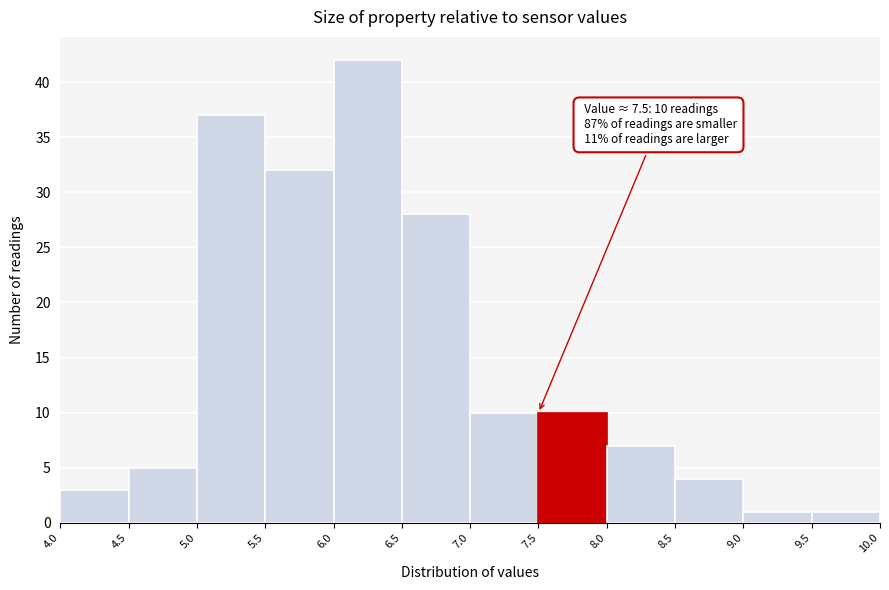

Over which range of the x-axis is the bar tallest?

6.0 to 6.5